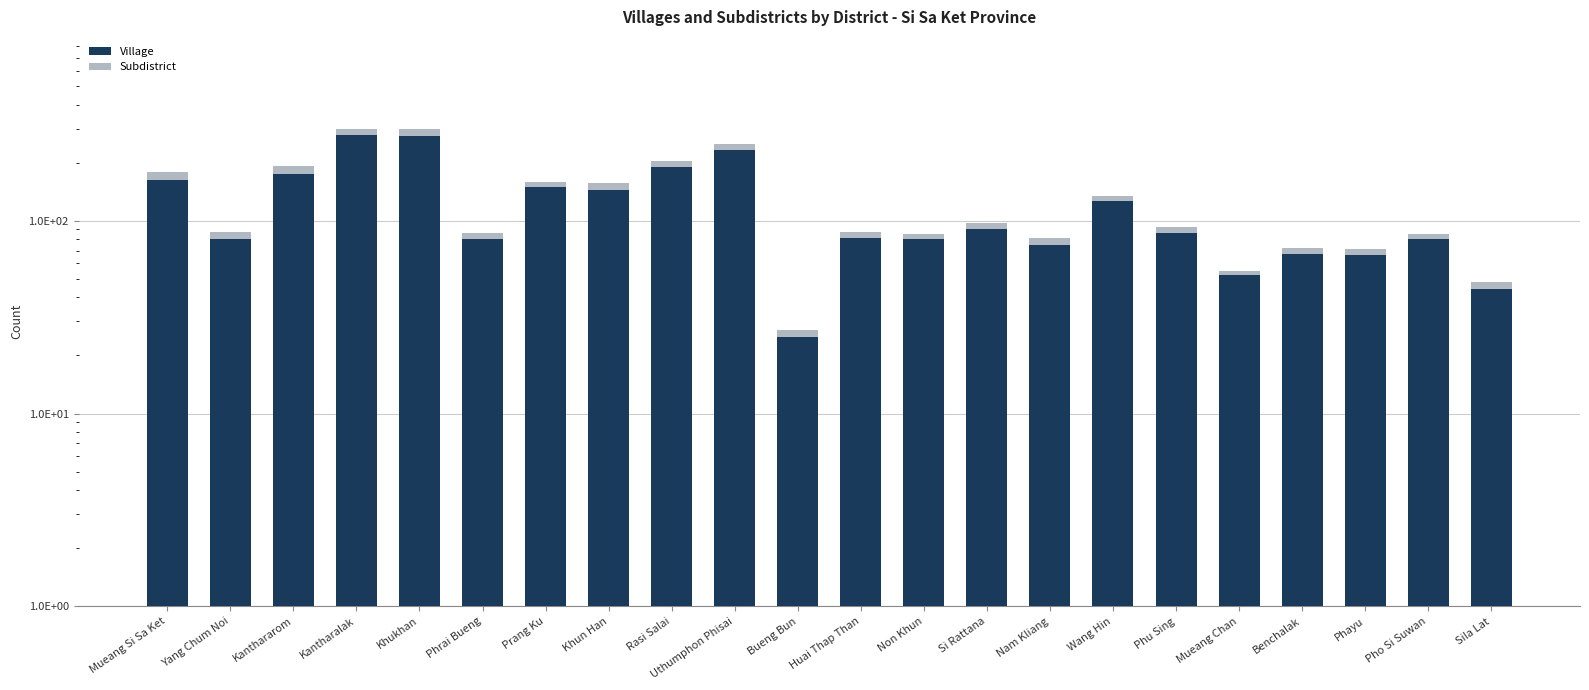

Where does the Subdistrict series first go above 7?

Mueang Si Sa Ket